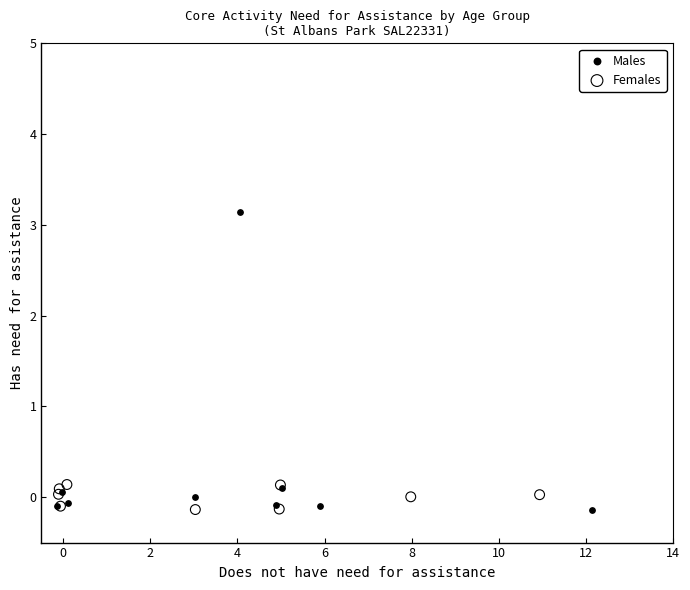

Which series has the widest spread of Y values?

Males